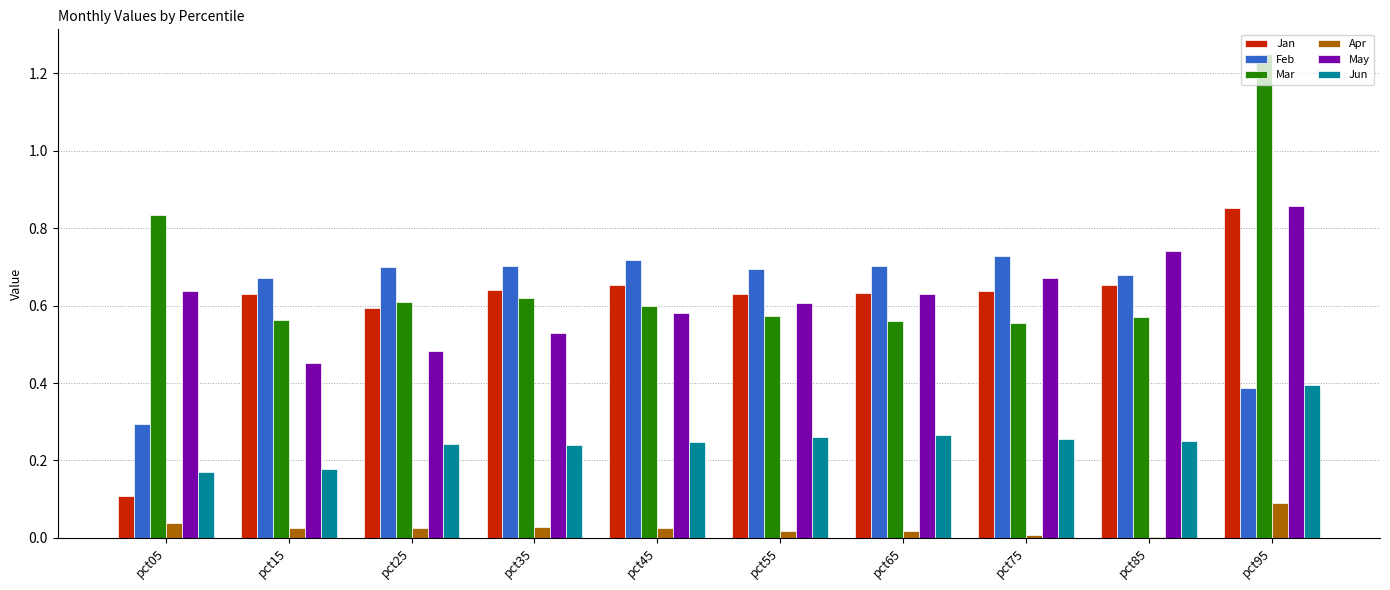

How many categories are shown in the chart?

10